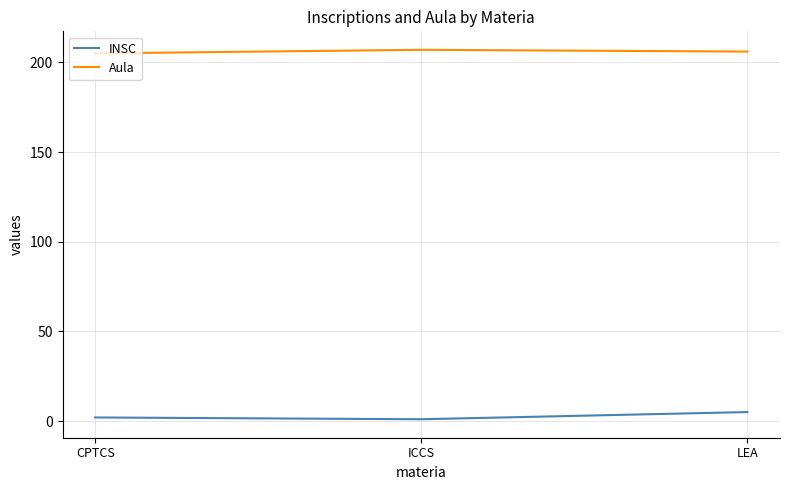

What is the difference between the Aula values at CPTCS and ICCS?

2